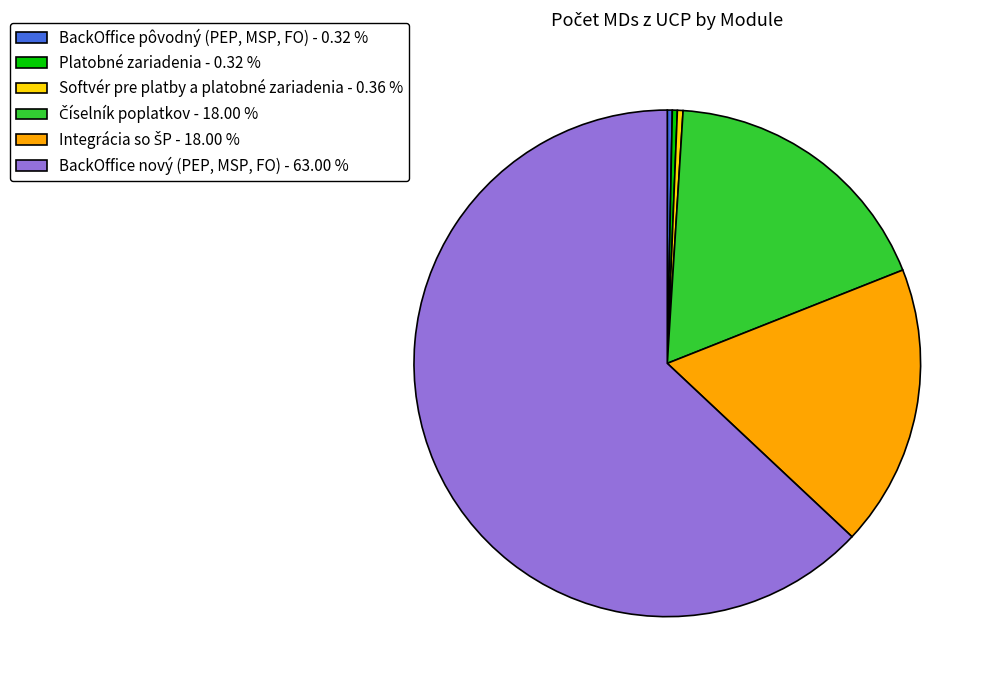

How many segments does this pie chart have?

6